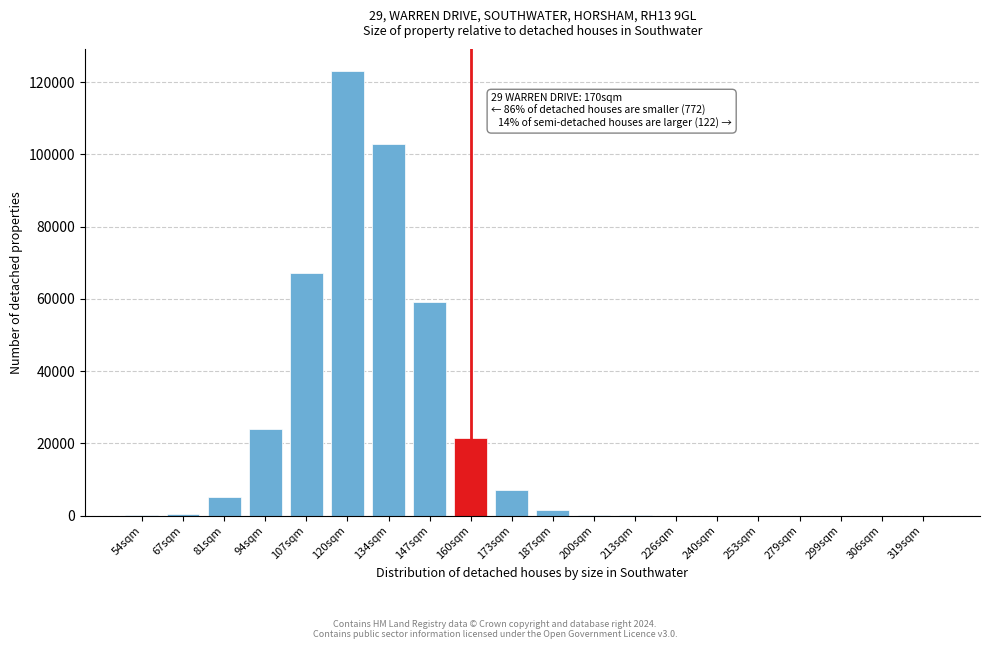

What is the sum of all values?

412066